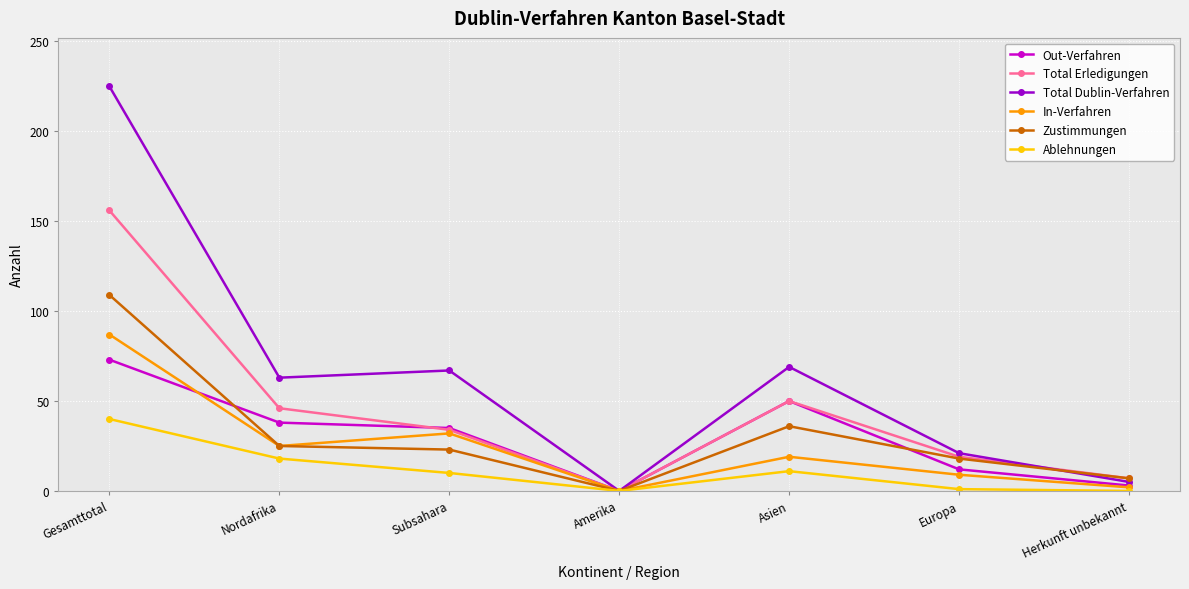

What is the total value across all series at Herkunft unbekannt?

24